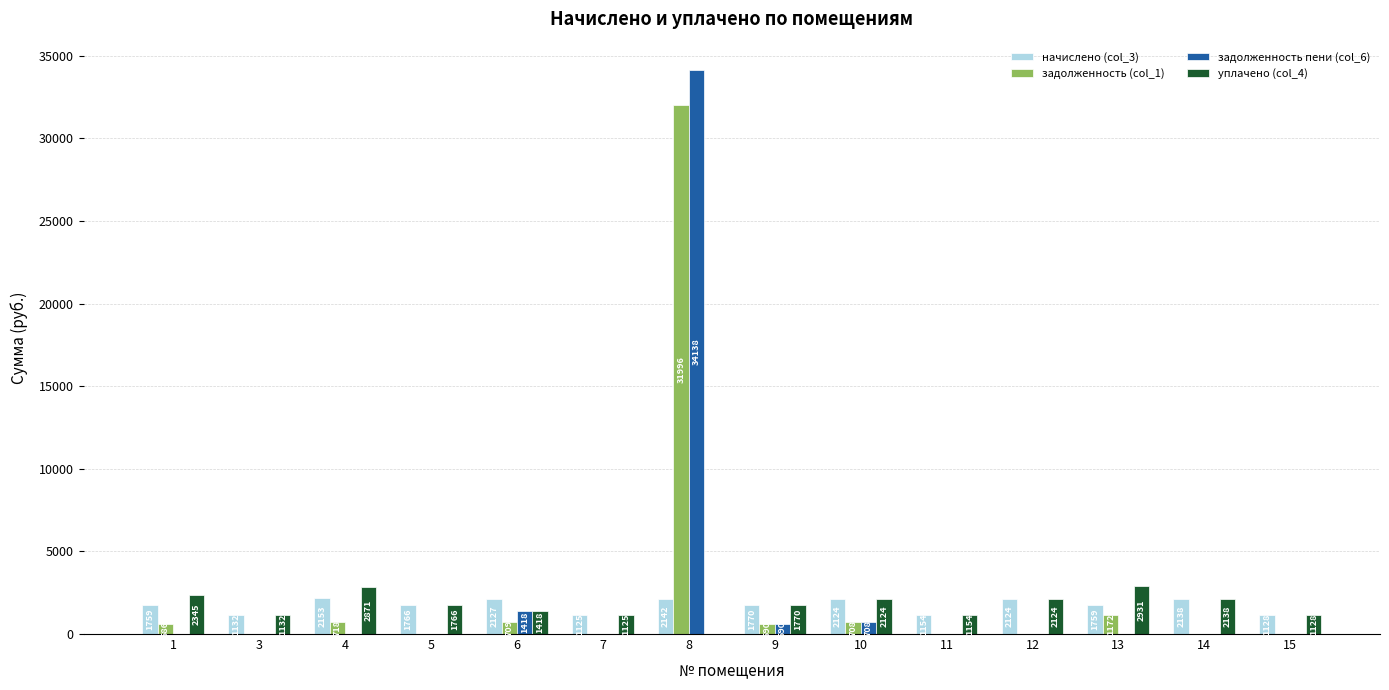

The уплачено (col_4) series shows 3261.1 at 12. True or false?

False